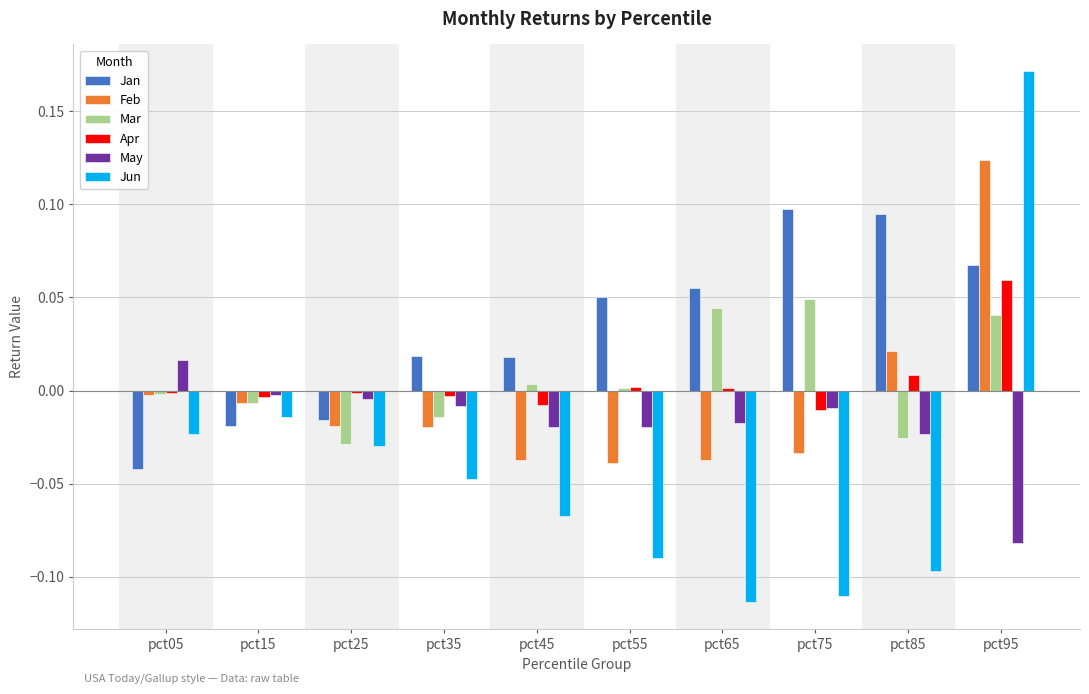

How many data points in May are less than 0?

9